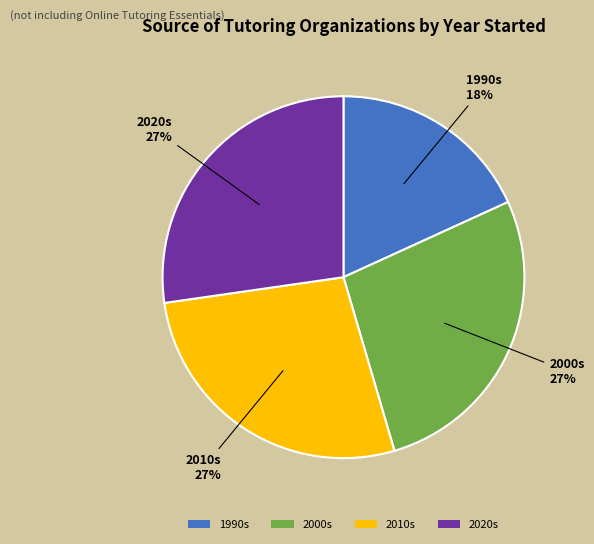

Which slice is the smallest?

1990s